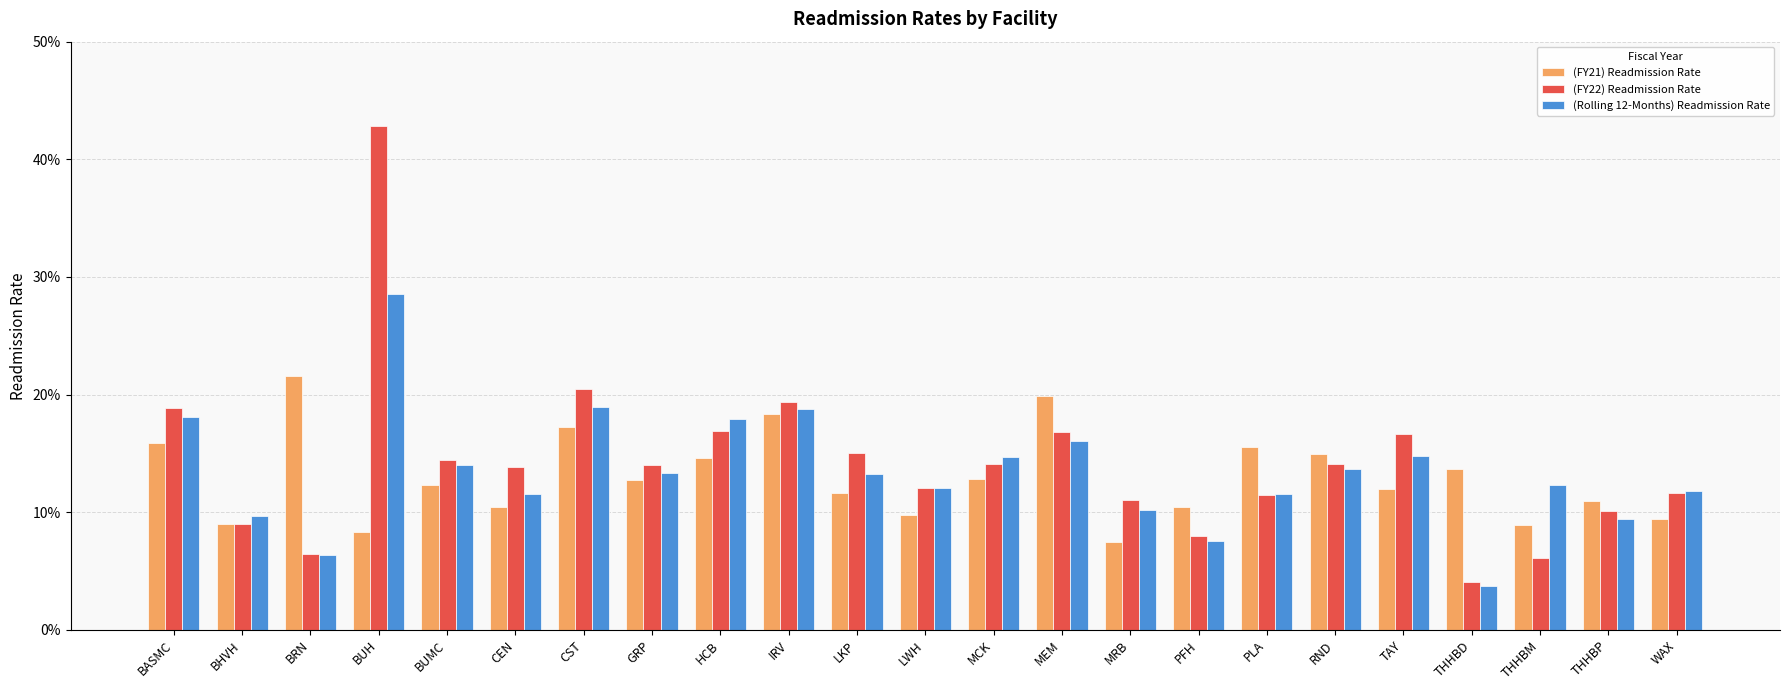

Does the chart contain stacked bars?

No